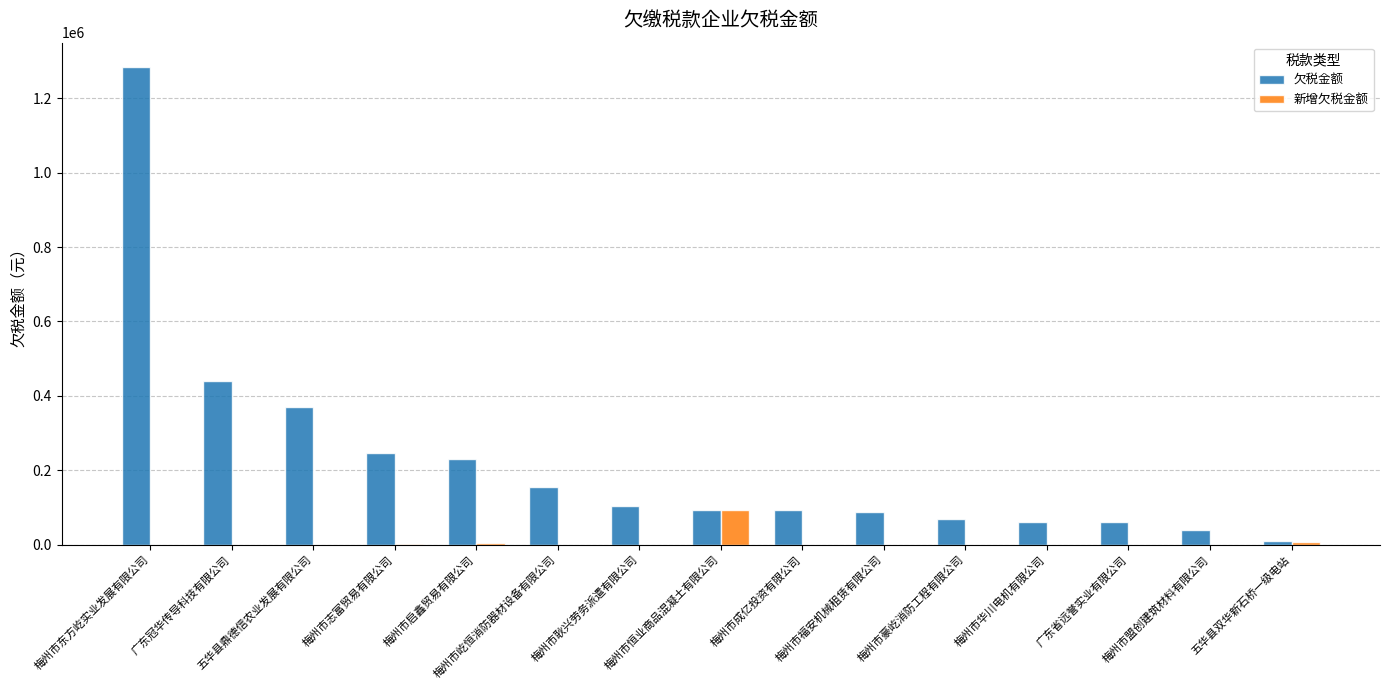

Count the number of data series in this chart.

2